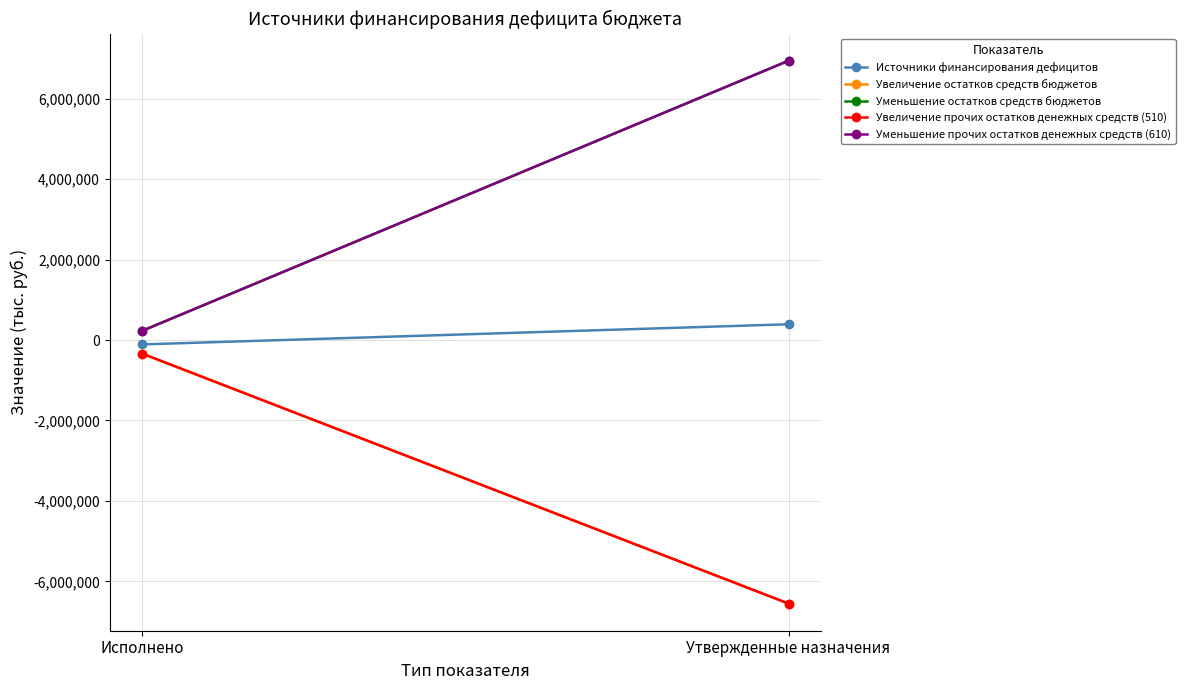

What is the difference between the maximum and minimum values in the Увеличение прочих остатков денежных средств (510) series?

6216486.8